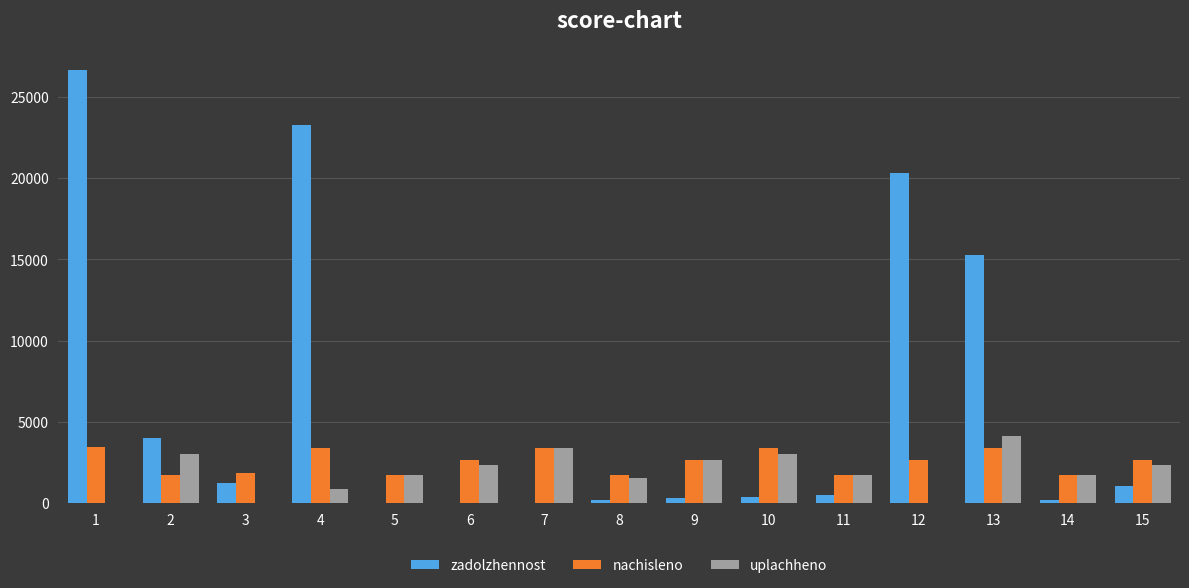

At which label does nachisleno first exceed 2632?

1